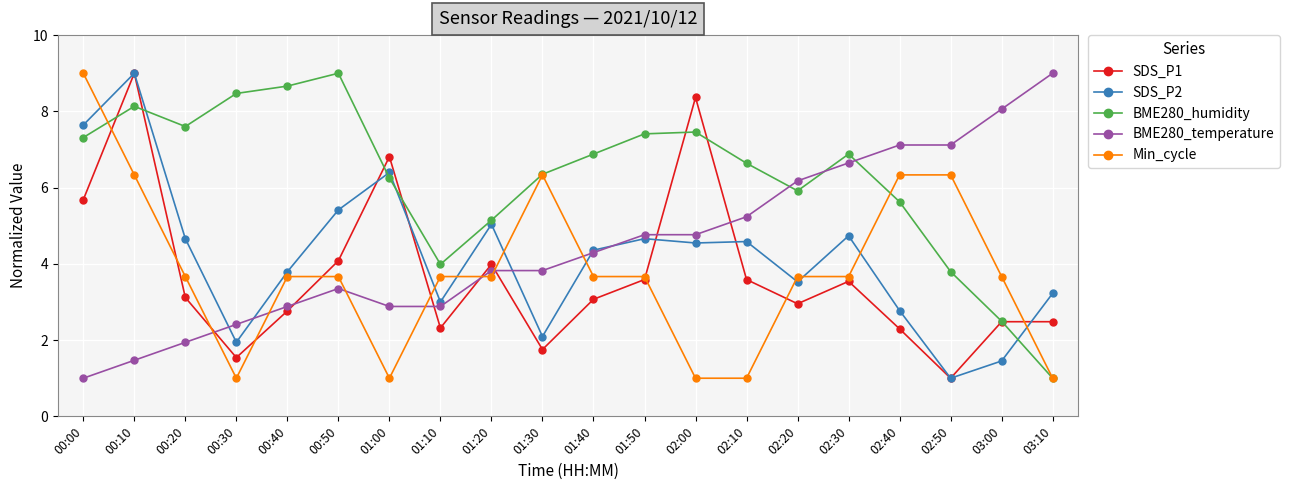

What is the label of the 10th point from the left?

01:30